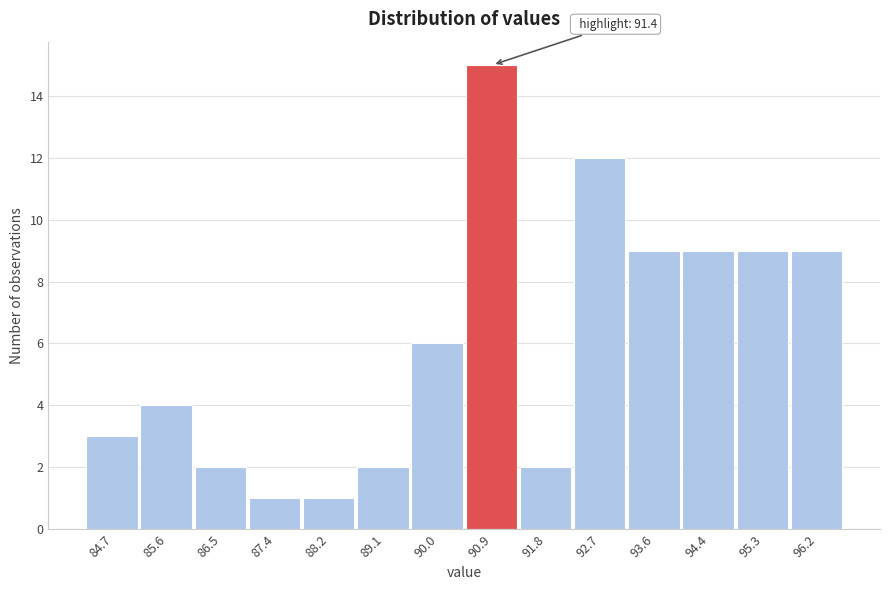

Reading left to right, transcribe all the data shown in this chart.

84.7=3	85.6=4	86.5=2	87.4=1	88.2=1	89.1=2	90.0=6	90.9=15	91.8=2	92.7=12	93.6=9	94.4=9	95.3=9	96.2=9